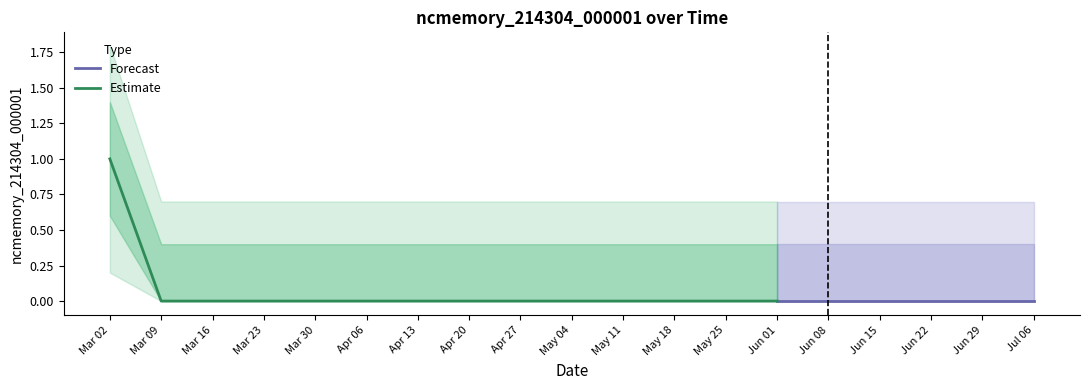

What is the label of the 11th point from the right?

2019-04-27